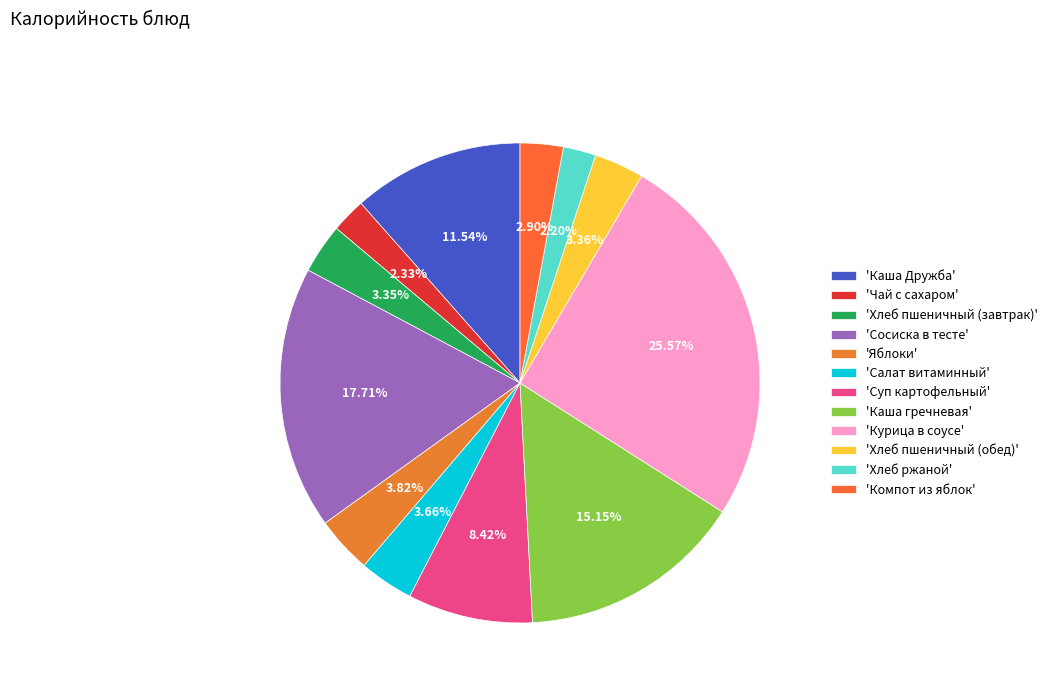

How many slices are in this pie chart?

12